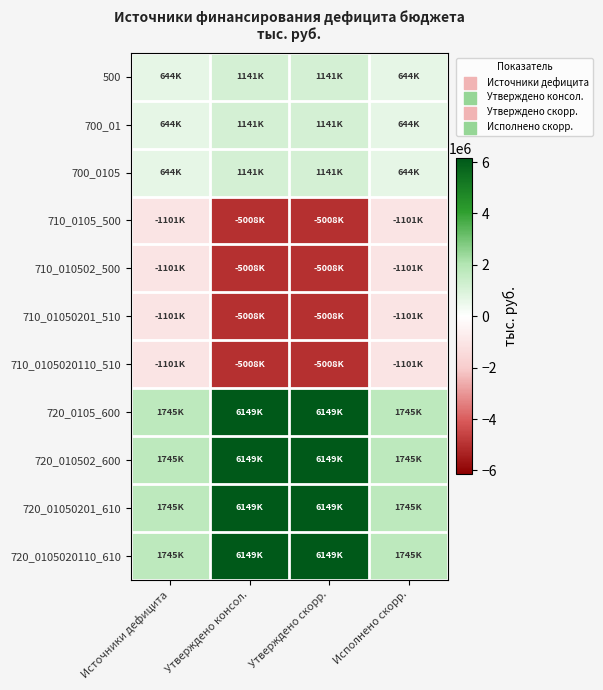

Rank the series at Утверждено консол. from highest to lowest value.

720_0105_600, 720_010502_600, 720_01050201_610, 720_0105020110_610, 500, 700_01, 700_0105, 710_0105_500, 710_010502_500, 710_01050201_510, 710_0105020110_510